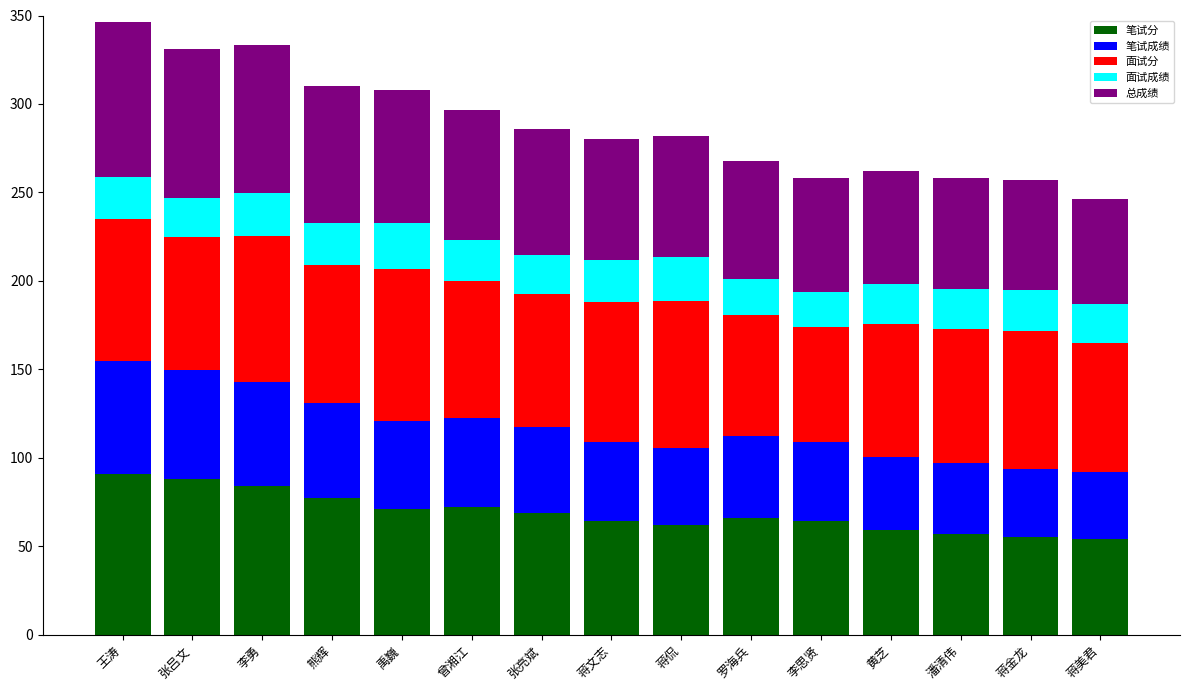

True or false: 笔试分 has a value of 100.9 at 蒋侃.

False